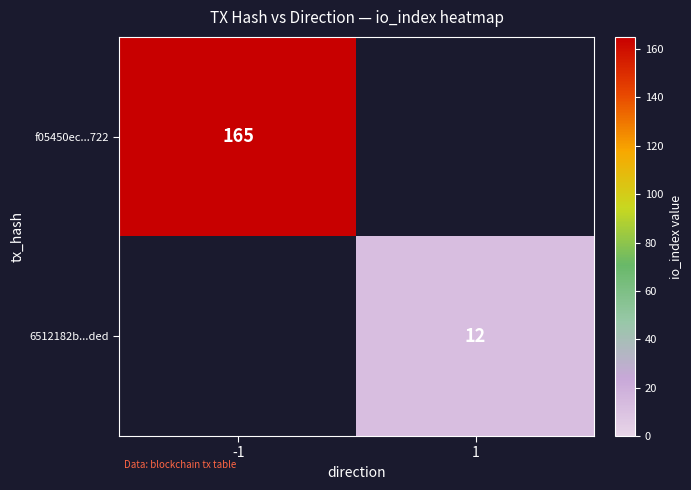

At how many categories does at least one series exceed 97?

1